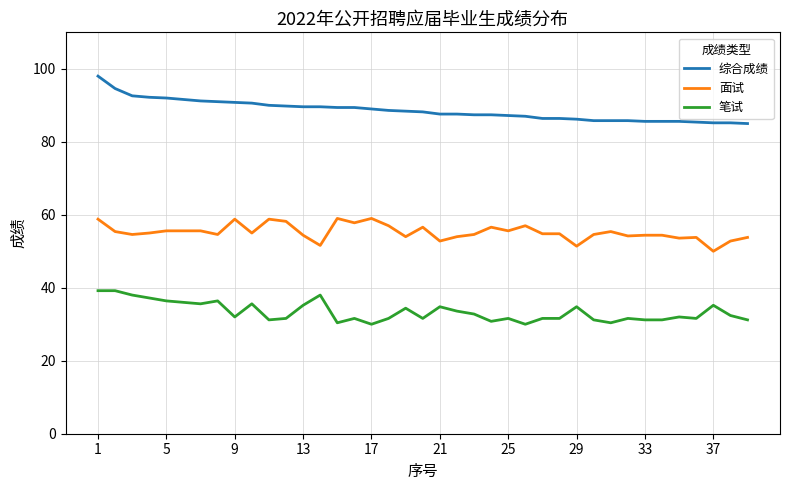

Which series has the largest total across all categories?

综合成绩